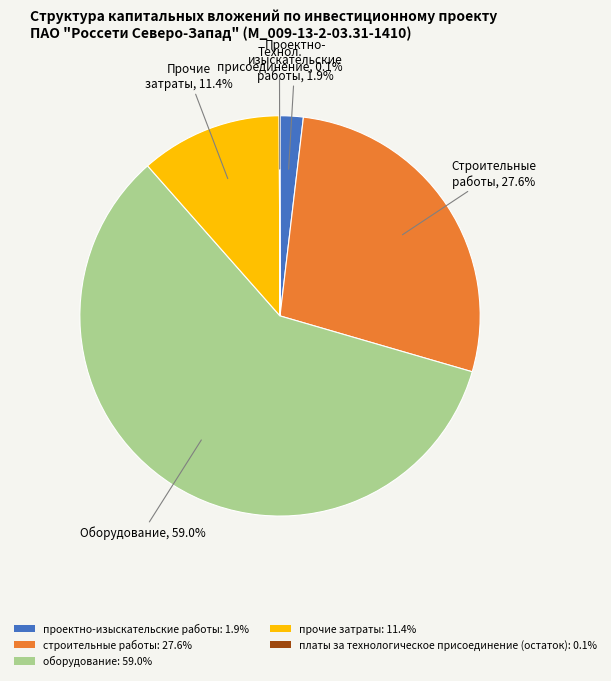

Is the sum of оборудование: 59.0% and строительные работы: 27.6% greater than half?

Yes